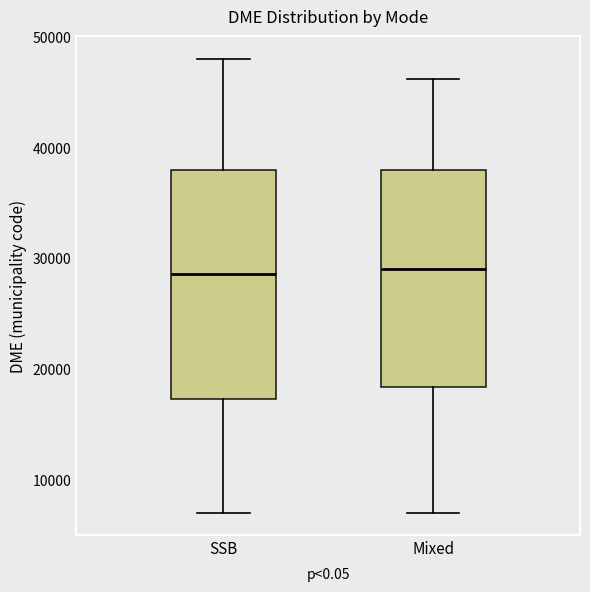

Reading left to right, read every box against the y-axis: the position of its median line, the range the box covers, and the ends of its whiskers. The values are not printed on the chart, so give them approximately, as read against the axis.

SSB: median 29000, box 17000 to 38000, whiskers 7000 to 48000
Mixed: median 29000, box 18000 to 38000, whiskers 7000 to 46000